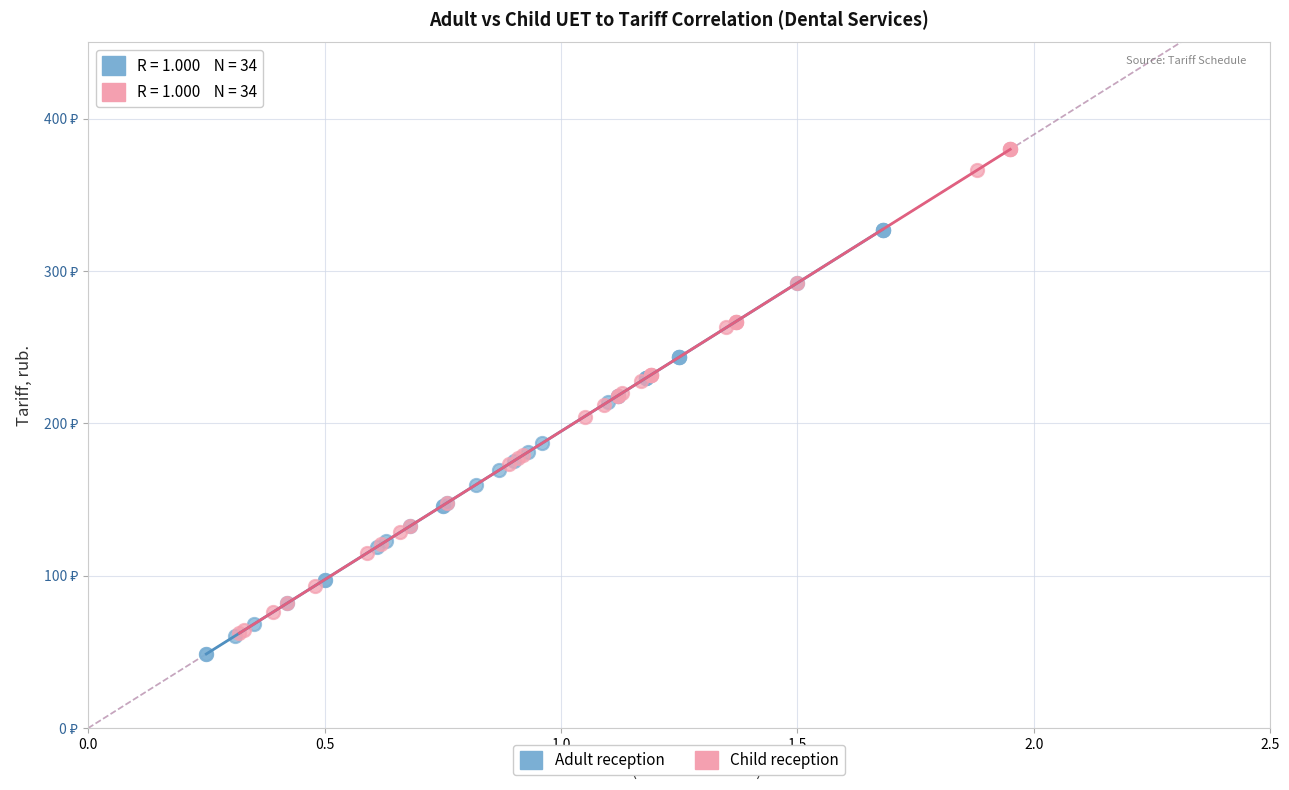

Which series has the largest Y range (max minus min)?

Child reception